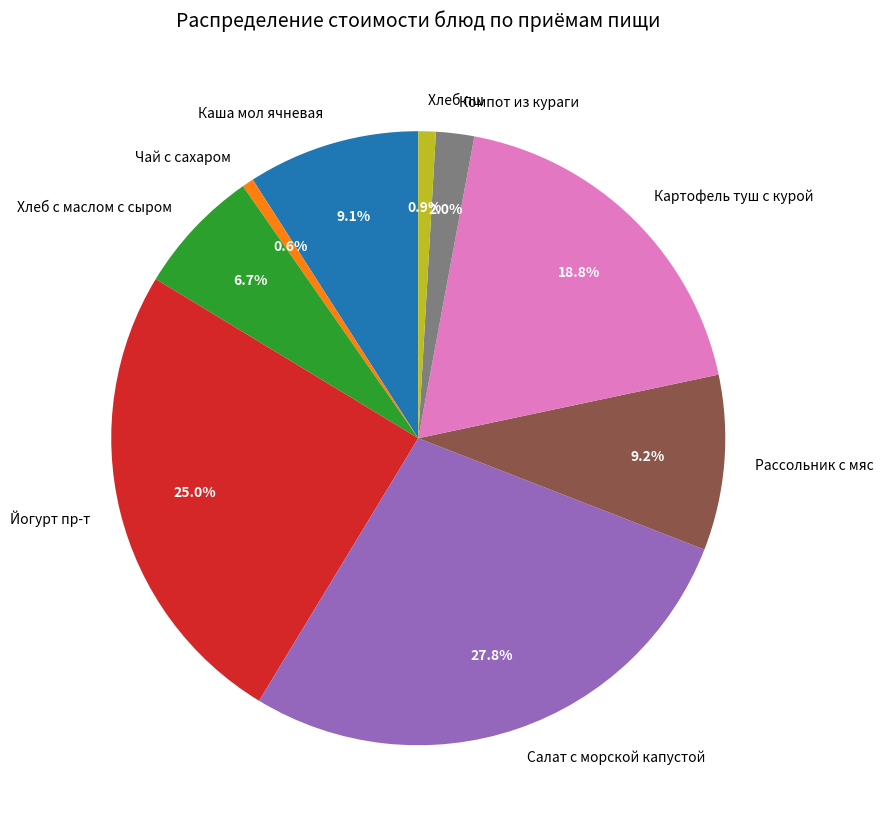

Between Салат с морской капустой and Хлеб пш, which is larger?

Салат с морской капустой